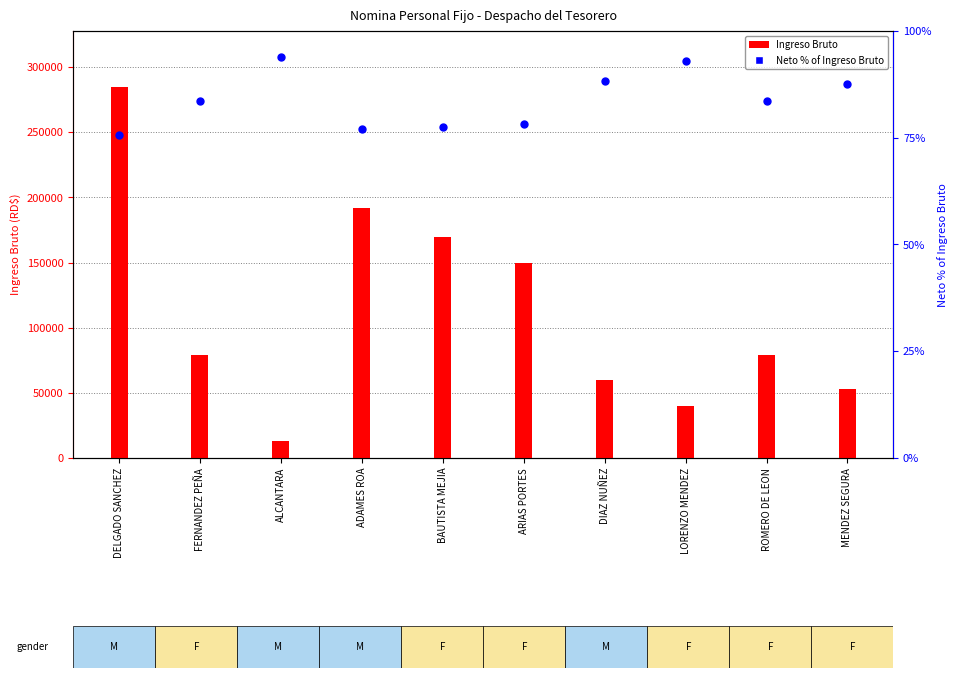

Is the value of Neto % of Ingreso Bruto at ADAMES ROA greater than the value of Ingreso Bruto at ROMERO DE LEON?

No